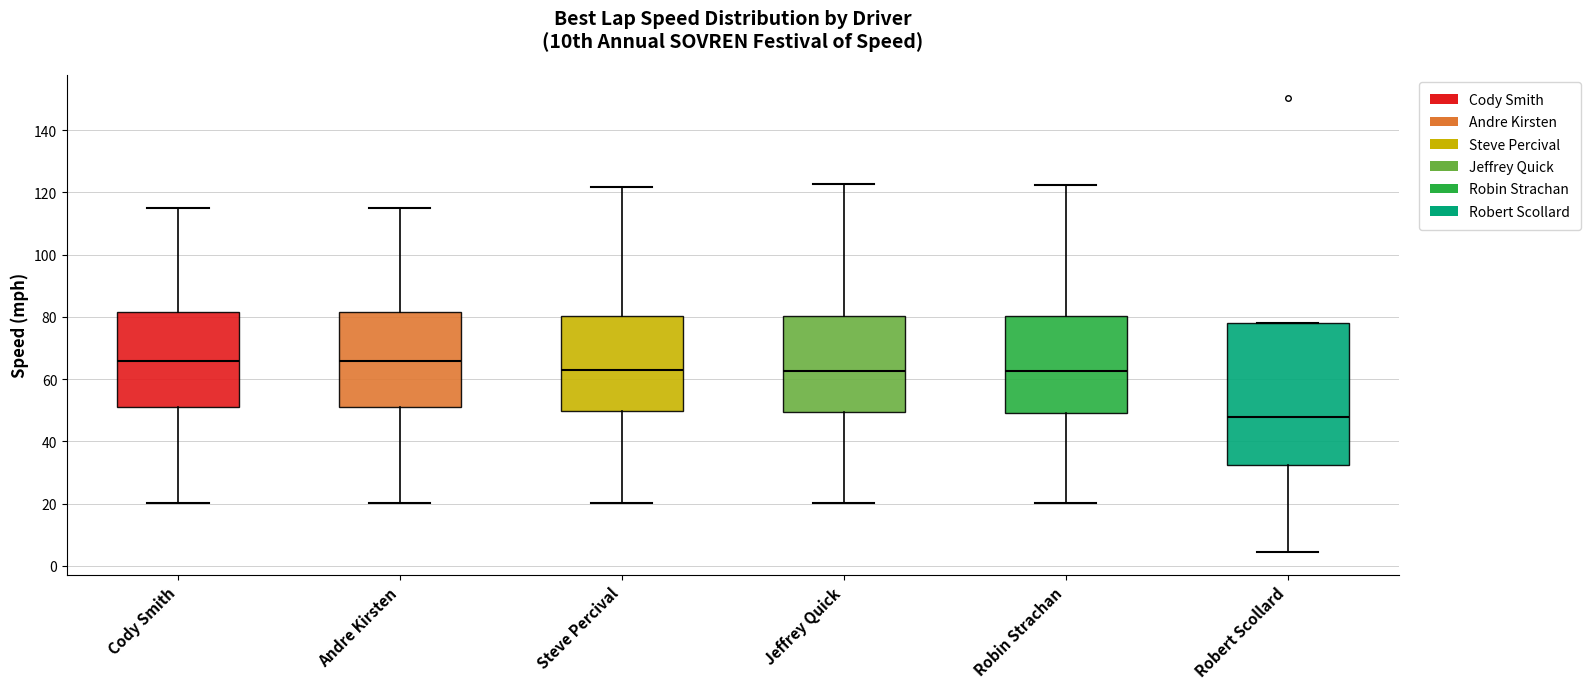

Reading left to right, read every box against the y-axis: the position of its median line, the range the box covers, and the ends of its whiskers. The values are not printed on the chart, so give them approximately, as read against the axis.

Cody Smith: median 66, box 52 to 82, whiskers 20 to 114
Andre Kirsten: median 66, box 52 to 82, whiskers 20 to 114
Steve Percival: median 64, box 50 to 80, whiskers 20 to 122
Jeffrey Quick: median 62, box 50 to 80, whiskers 20 to 122
Robin Strachan: median 62, box 50 to 80, whiskers 20 to 122
Robert Scollard: median 48, box 32 to 78, whiskers 4 to 78